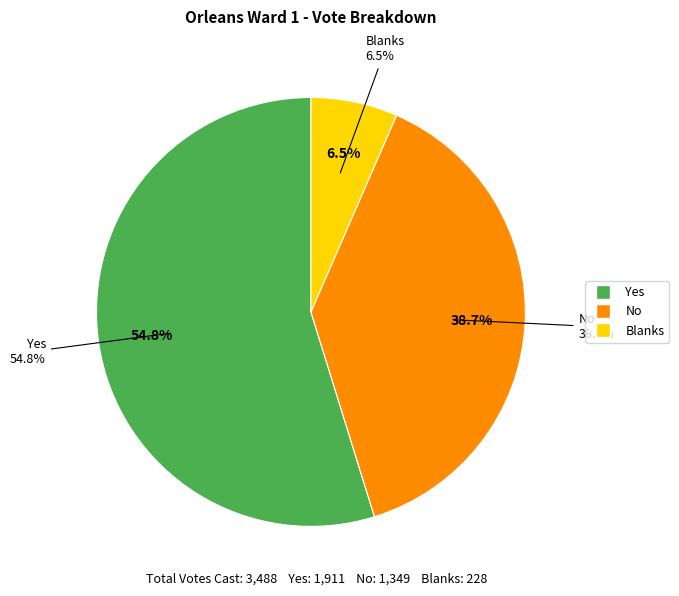

Which has a higher value, No or Yes?

Yes